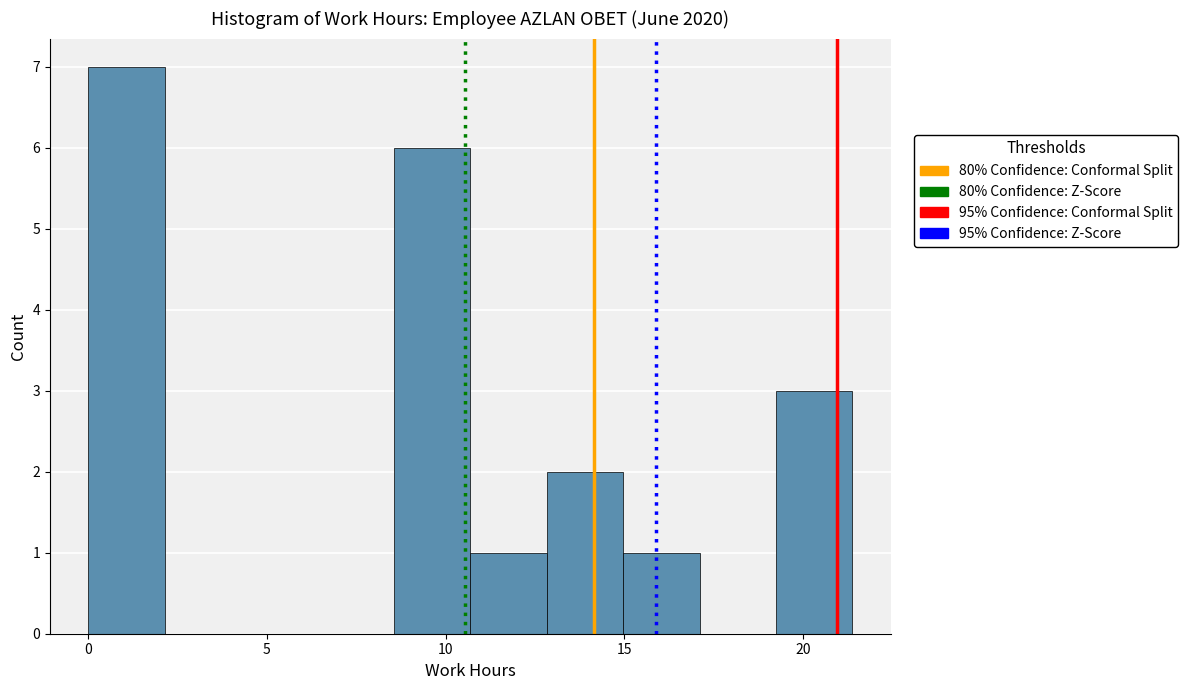

Reading left to right, list every bar in this chart as the range it spans on the x-axis followed by its height. Neither the bar edges nor the heights are printed on the chart, so give them approximately, as read against the axes.

0.0 to 2.0: 7
2.0 to 4.5: 0
4.5 to 6.5: 0
6.5 to 8.5: 0
8.5 to 10.5: 6
10.5 to 13.0: 1
13.0 to 15.0: 2
15.0 to 17.0: 1
17.0 to 19.0: 0
19.0 to 21.5: 3